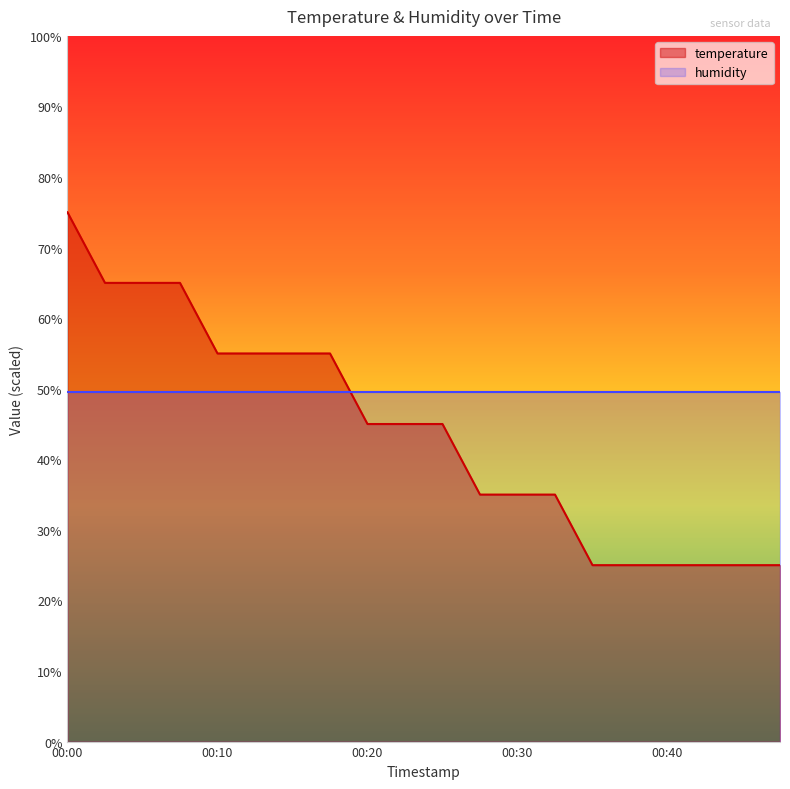

True or false: there are more than 0 points higher than both neighbors.

False